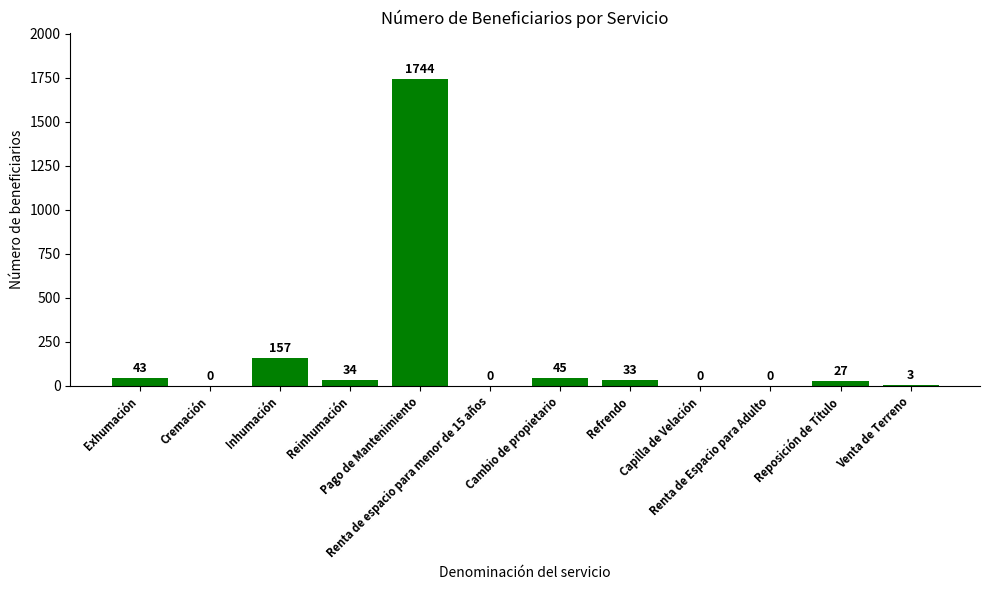

Reading right to left, what are all the values shown in this chart?

Venta de Terreno=3	Reposición de Título=27	Renta de Espacio para Adulto=0	Capilla de Velación=0	Refrendo=33	Cambio de propietario=45	Renta de espacio para menor de 15 años=0	Pago de Mantenimiento=1744	Reinhumación=34	Inhumación=157	Cremación=0	Exhumación=43